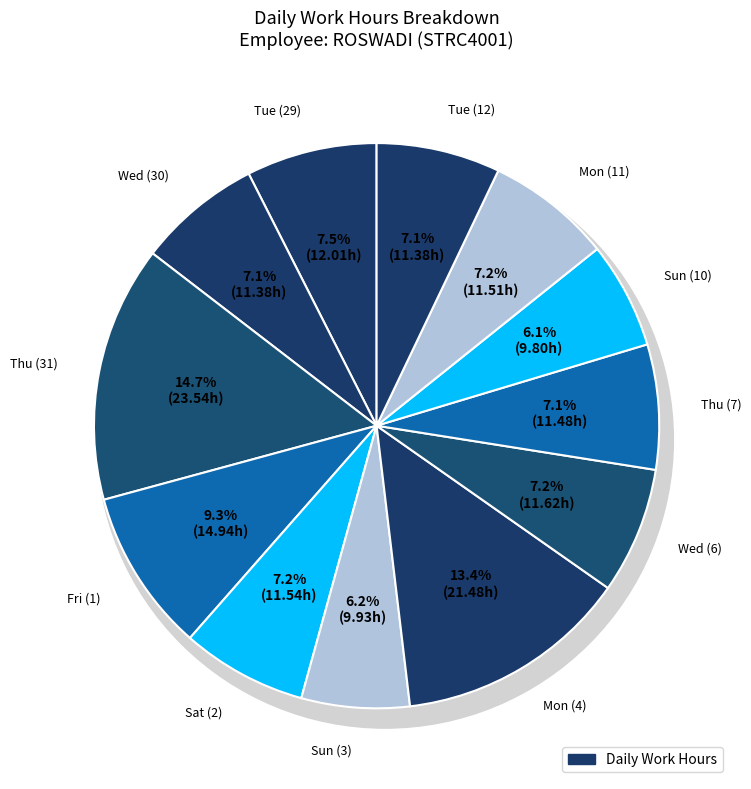

Is the sum of Mon (4) and Tue (29) greater than half?

No